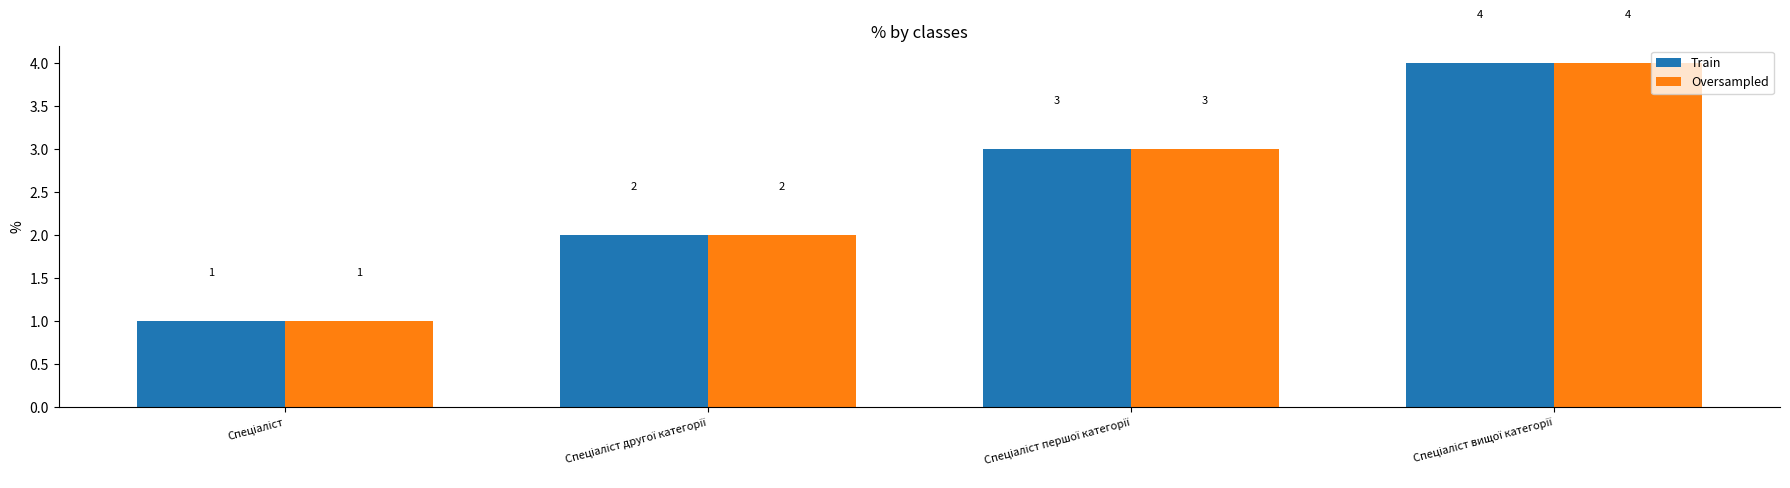

How many data points does each series have?

4